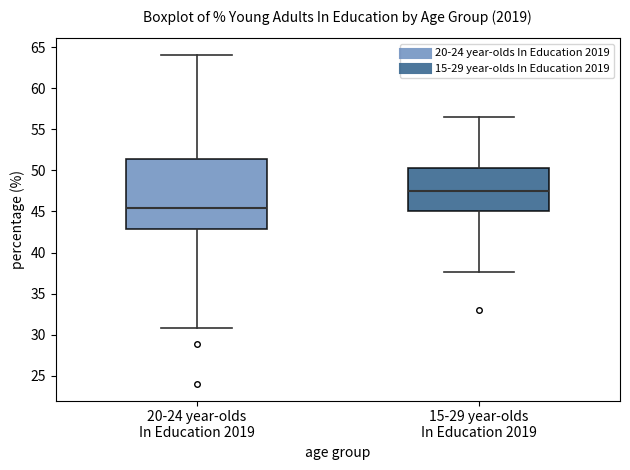

Reading left to right, read every box against the y-axis: the position of its median line, the range the box covers, and the ends of its whiskers. The values are not printed on the chart, so give them approximately, as read against the axis.

20-24 year-olds In Education 2019: median 45.5, box 43.0 to 51.5, whiskers 31.0 to 64.0
15-29 year-olds In Education 2019: median 47.5, box 45.0 to 50.5, whiskers 37.5 to 56.5